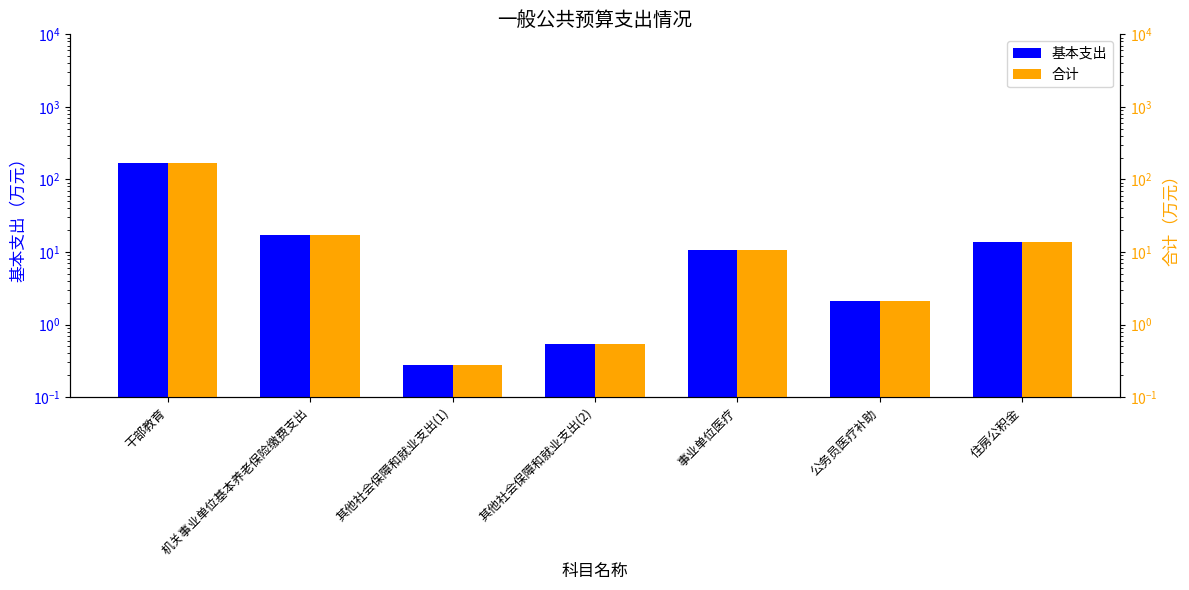

True or false: 合计 has a value of 167.1 at 干部教育.

True